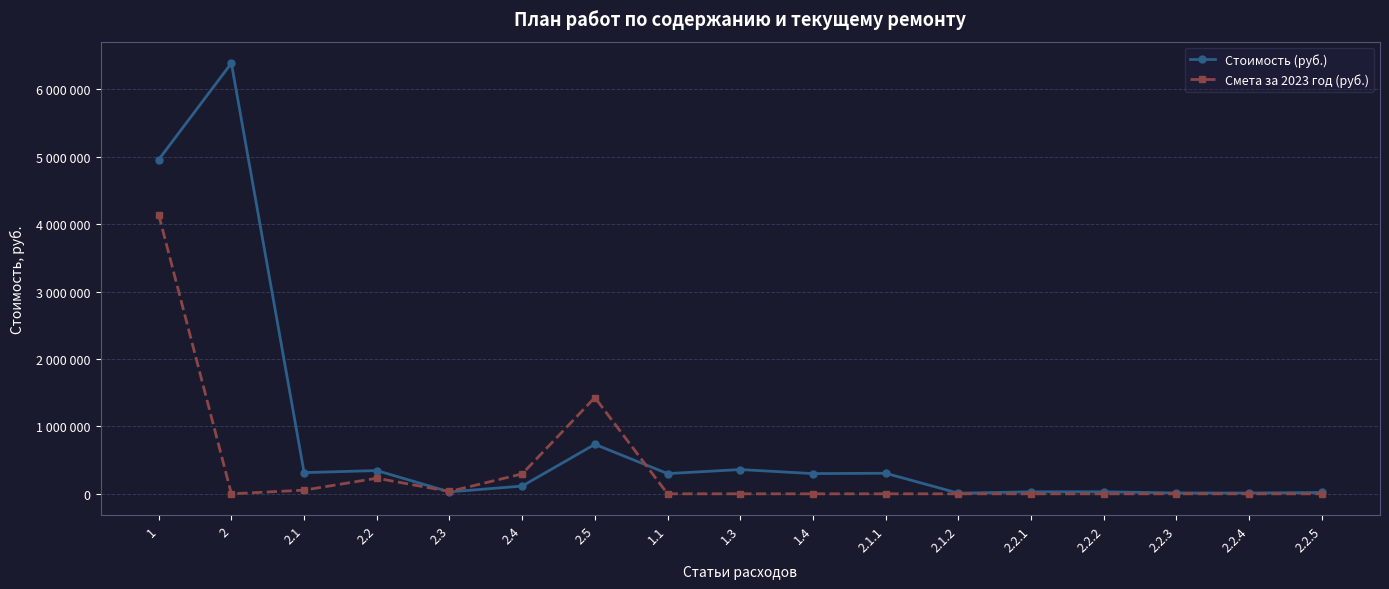

What are all the series names shown in the legend?

Стоимость (руб.), Смета за 2023 год (руб.)